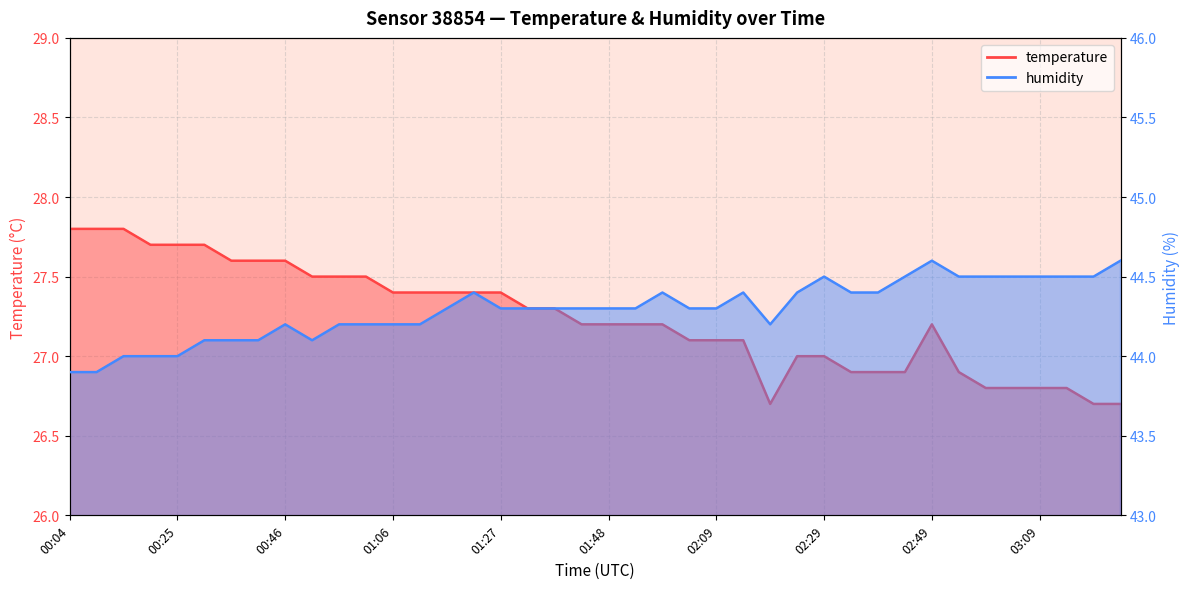

At how many categories does at least one series exceed 37?

40